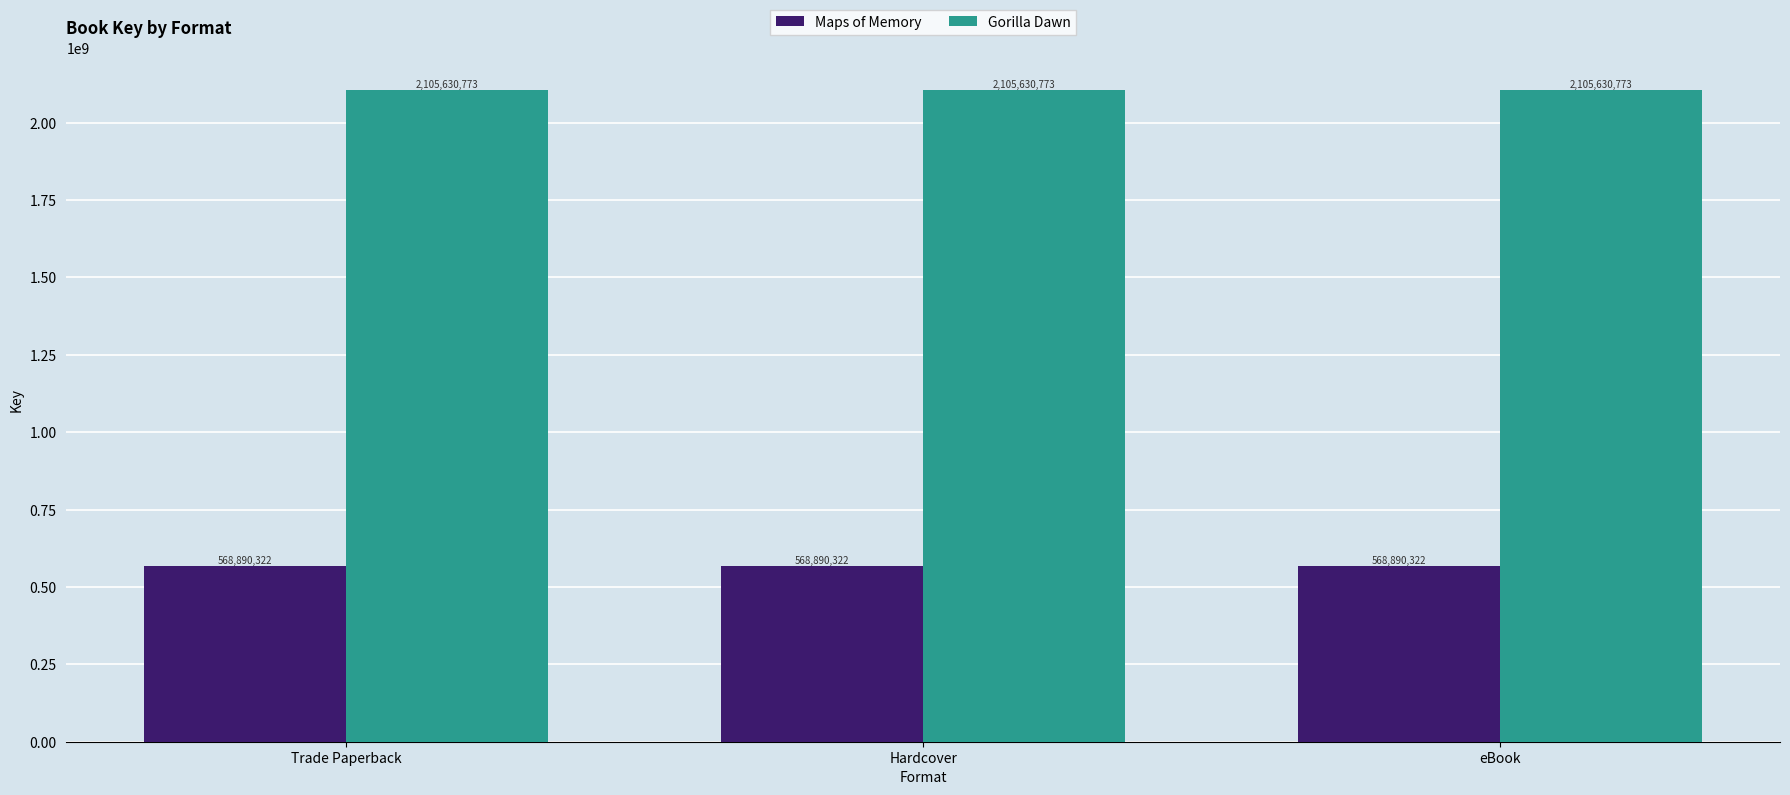

Read the Gorilla Dawn value at eBook.

2105630773